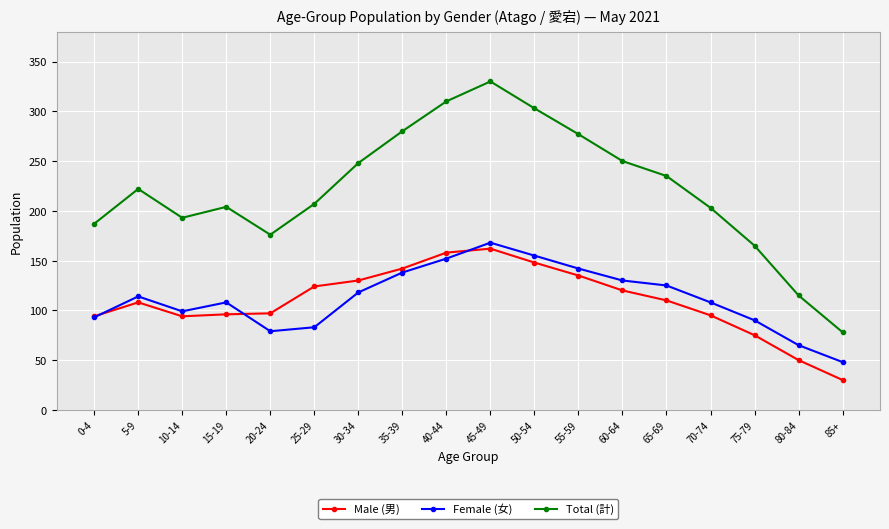

True or false: Female (女) has a value of 116 at 80-84.

False